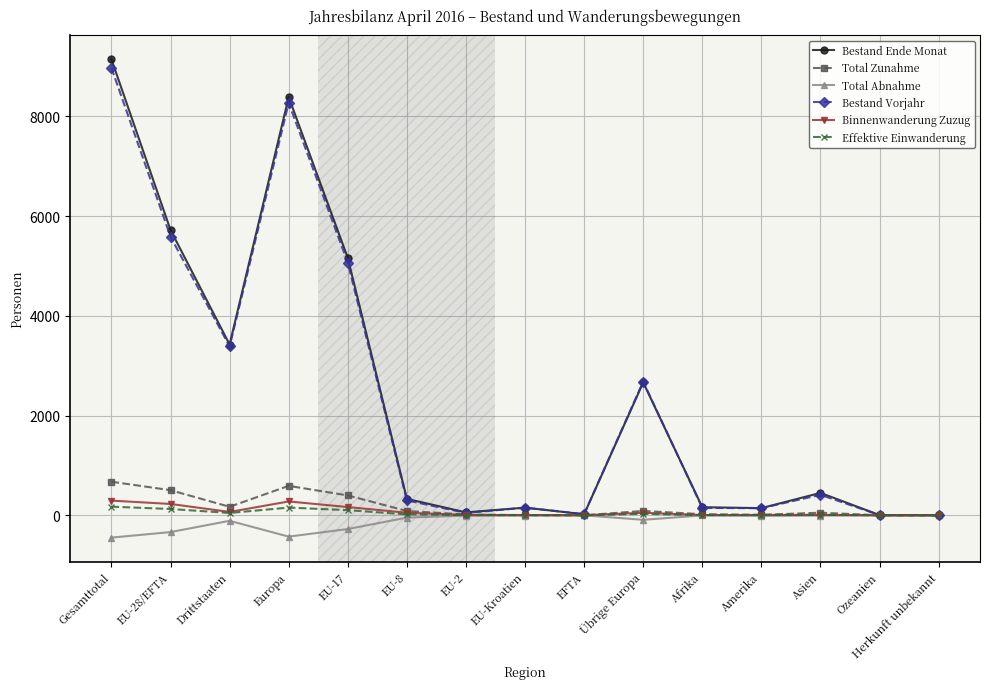

Between Drittstaaten and EU-17, which series saw the biggest shift?

Bestand Ende Monat